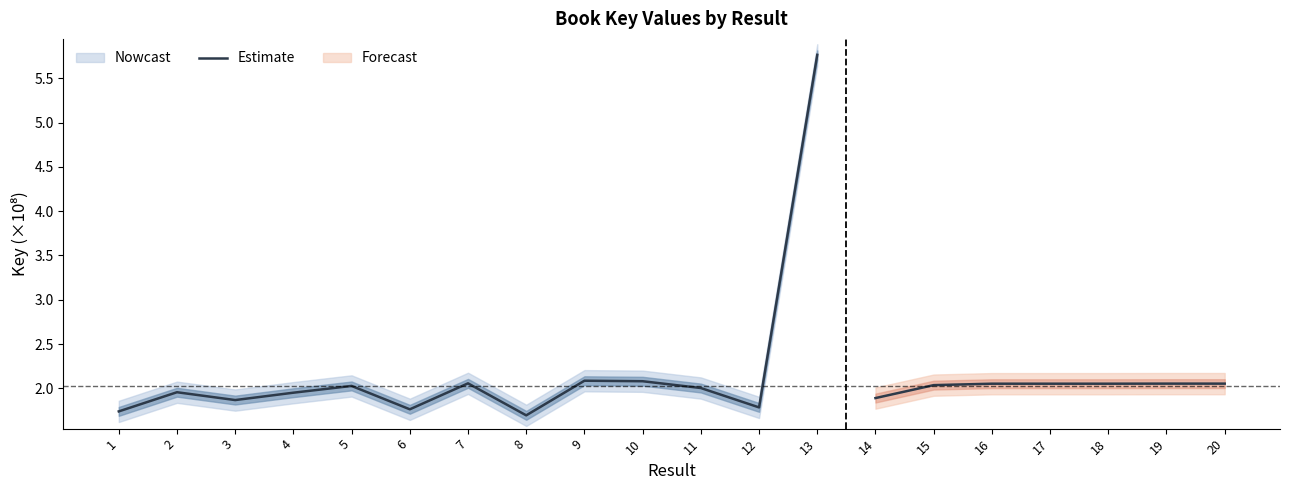

Where is the first local maximum?

2